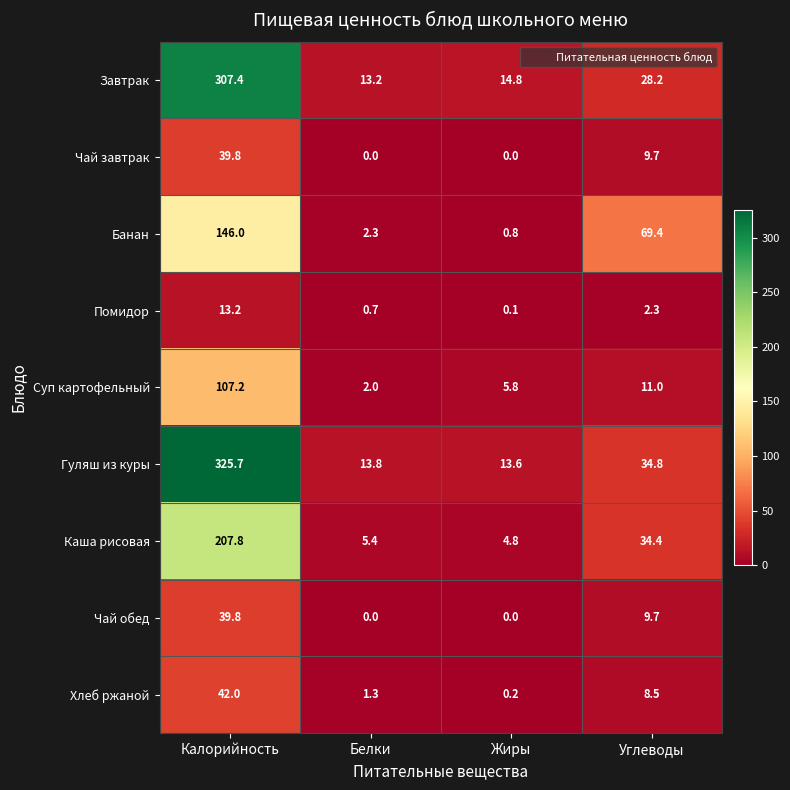

Which series has the largest total across all categories?

Гуляш из куры